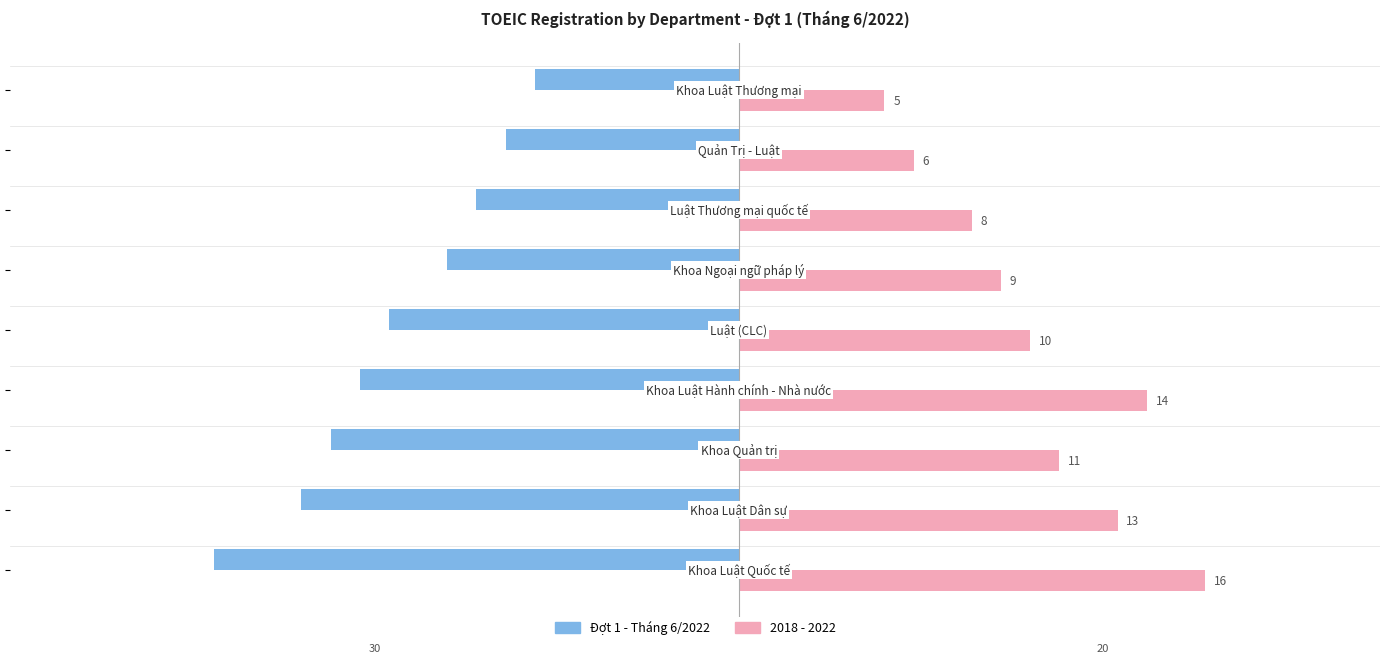

What is the highest value of the Đợt 1 - Tháng 6/2022 series?

-7